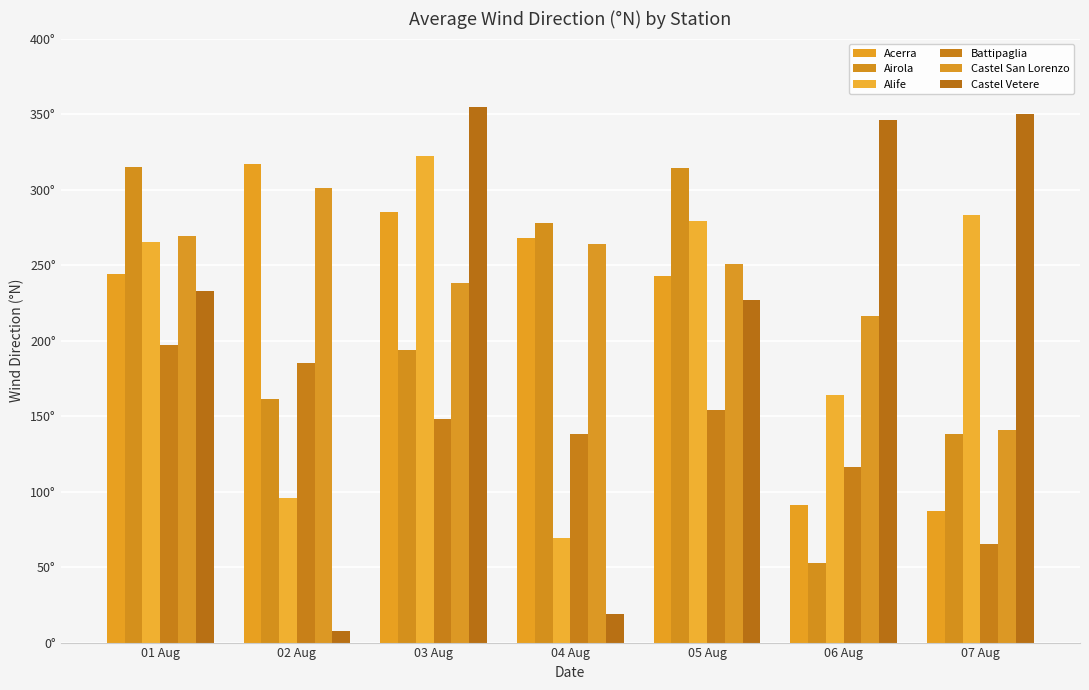

What is the value of the Castel Vetere bar at the 2nd from the left?

8